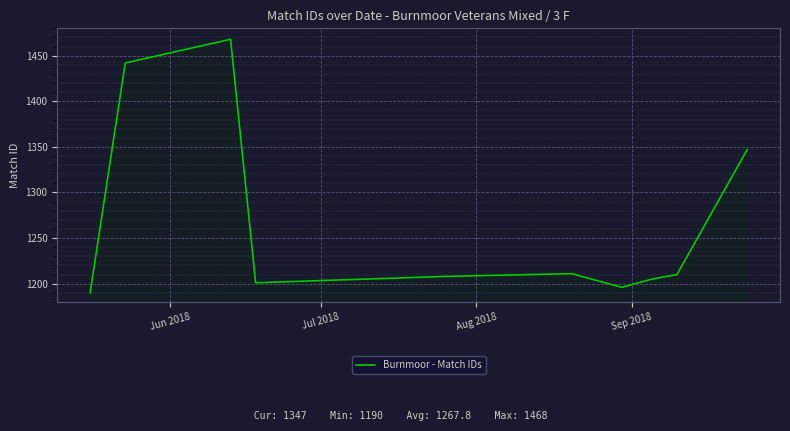

How many categories are shown in the chart?

10